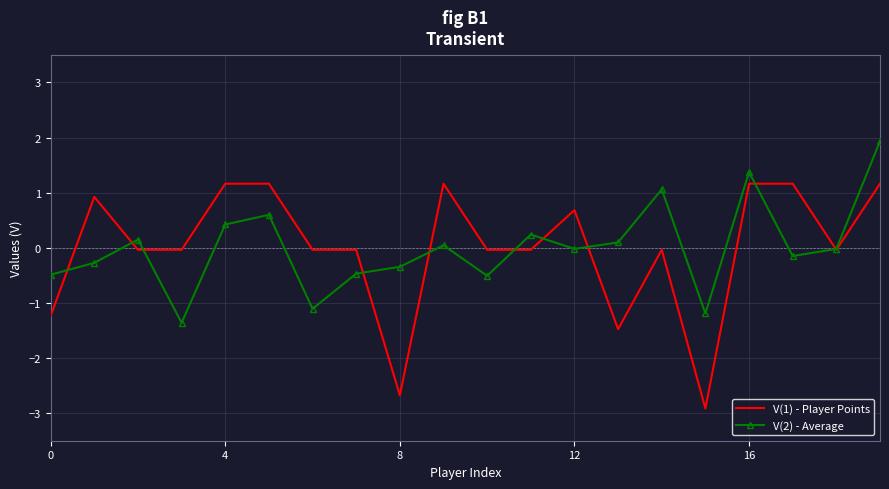

What is the minimum value shown in the chart?

-2.9